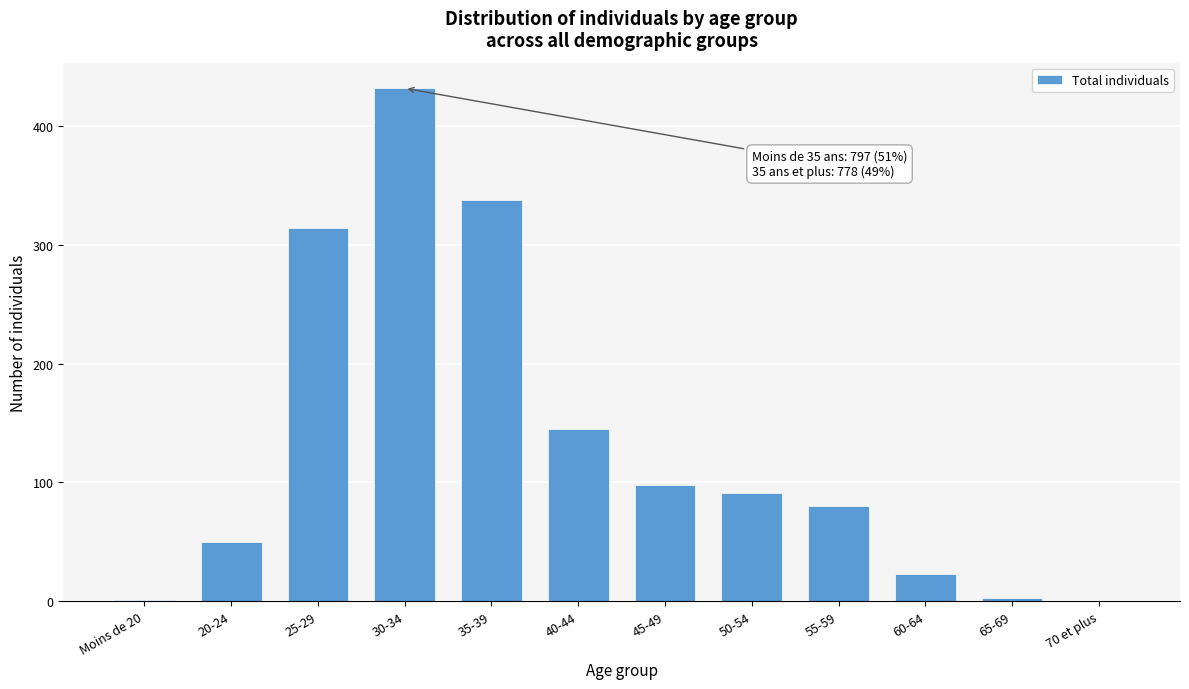

At which label is the value closest to 216?

40-44